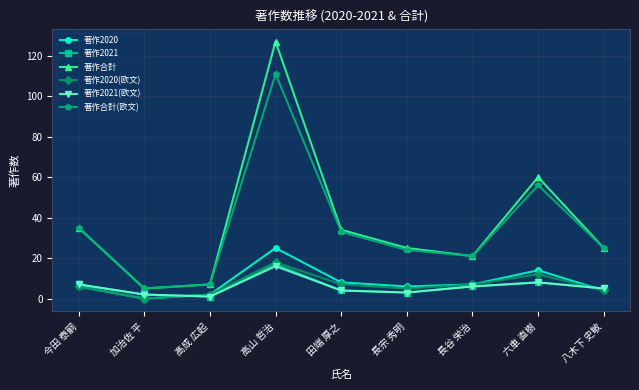

The value of 著作合計 at 田端 厚之 is 7. True or false?

False